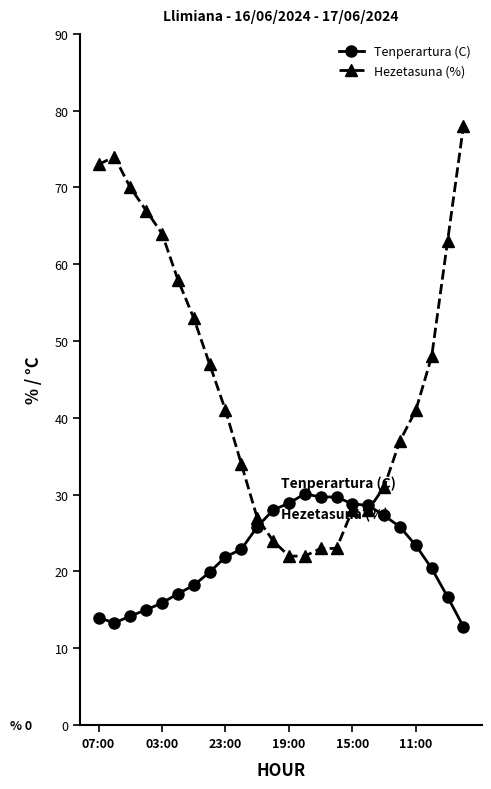

What is the highest value of the Hezetasuna (%) series?

78.0